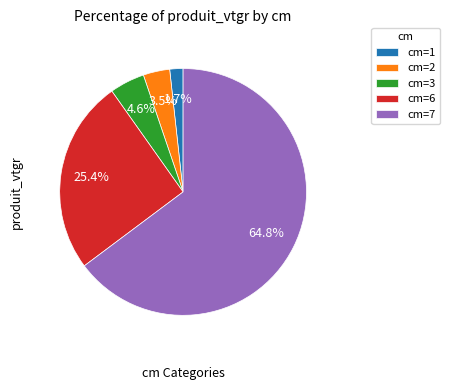

Which has a higher value, cm=2 or cm=7?

cm=7